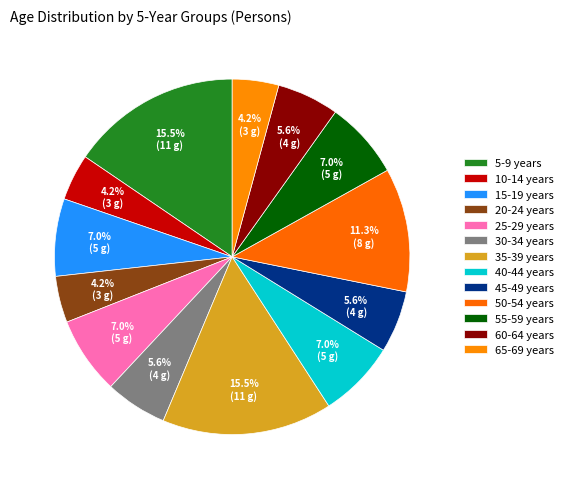

Combined, do 50-54 years and 15-19 years account for over 50%?

No